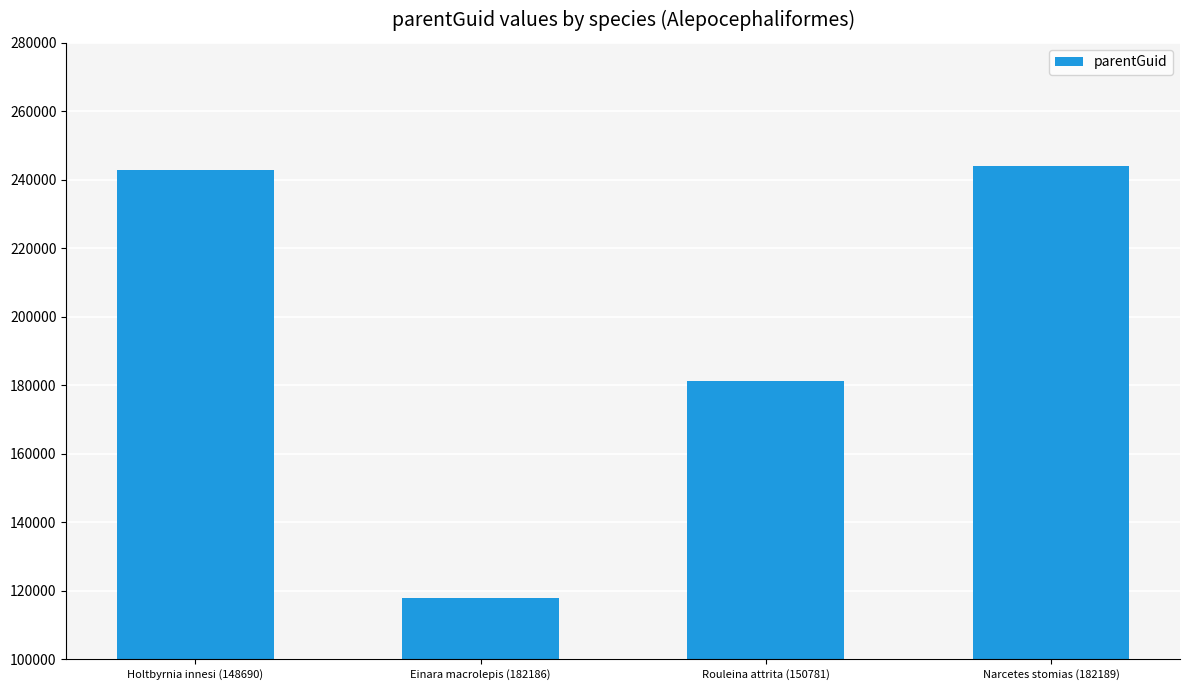

Reading left to right, extract all data points from this chart.

242812	117796	181203	243960